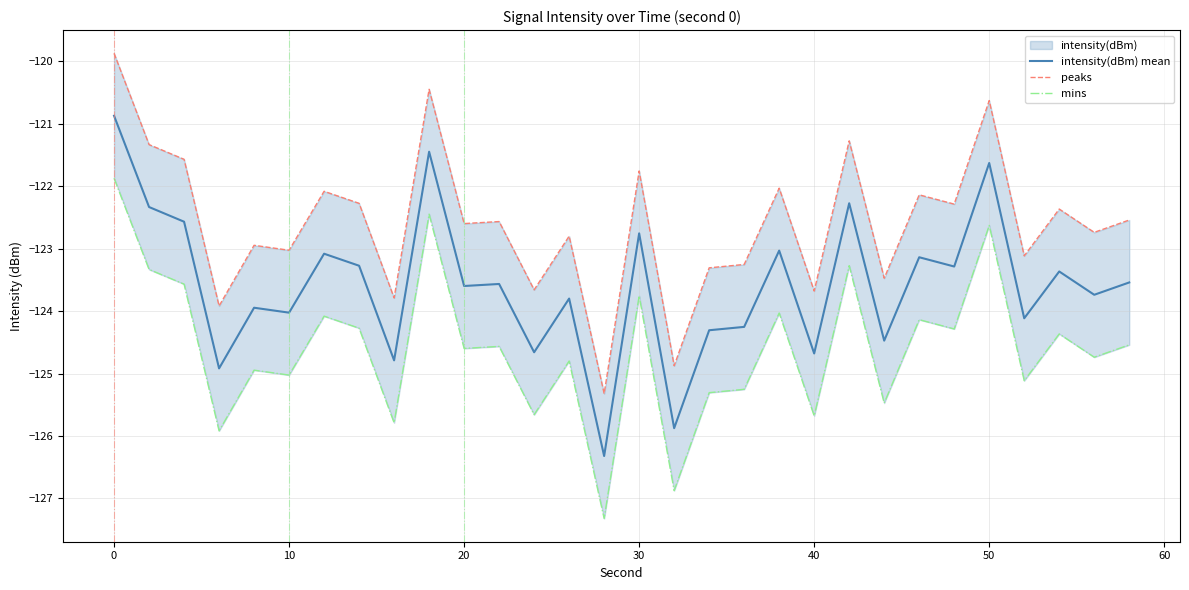

What is the difference between the maximum and minimum values in the peaks series?

5.5